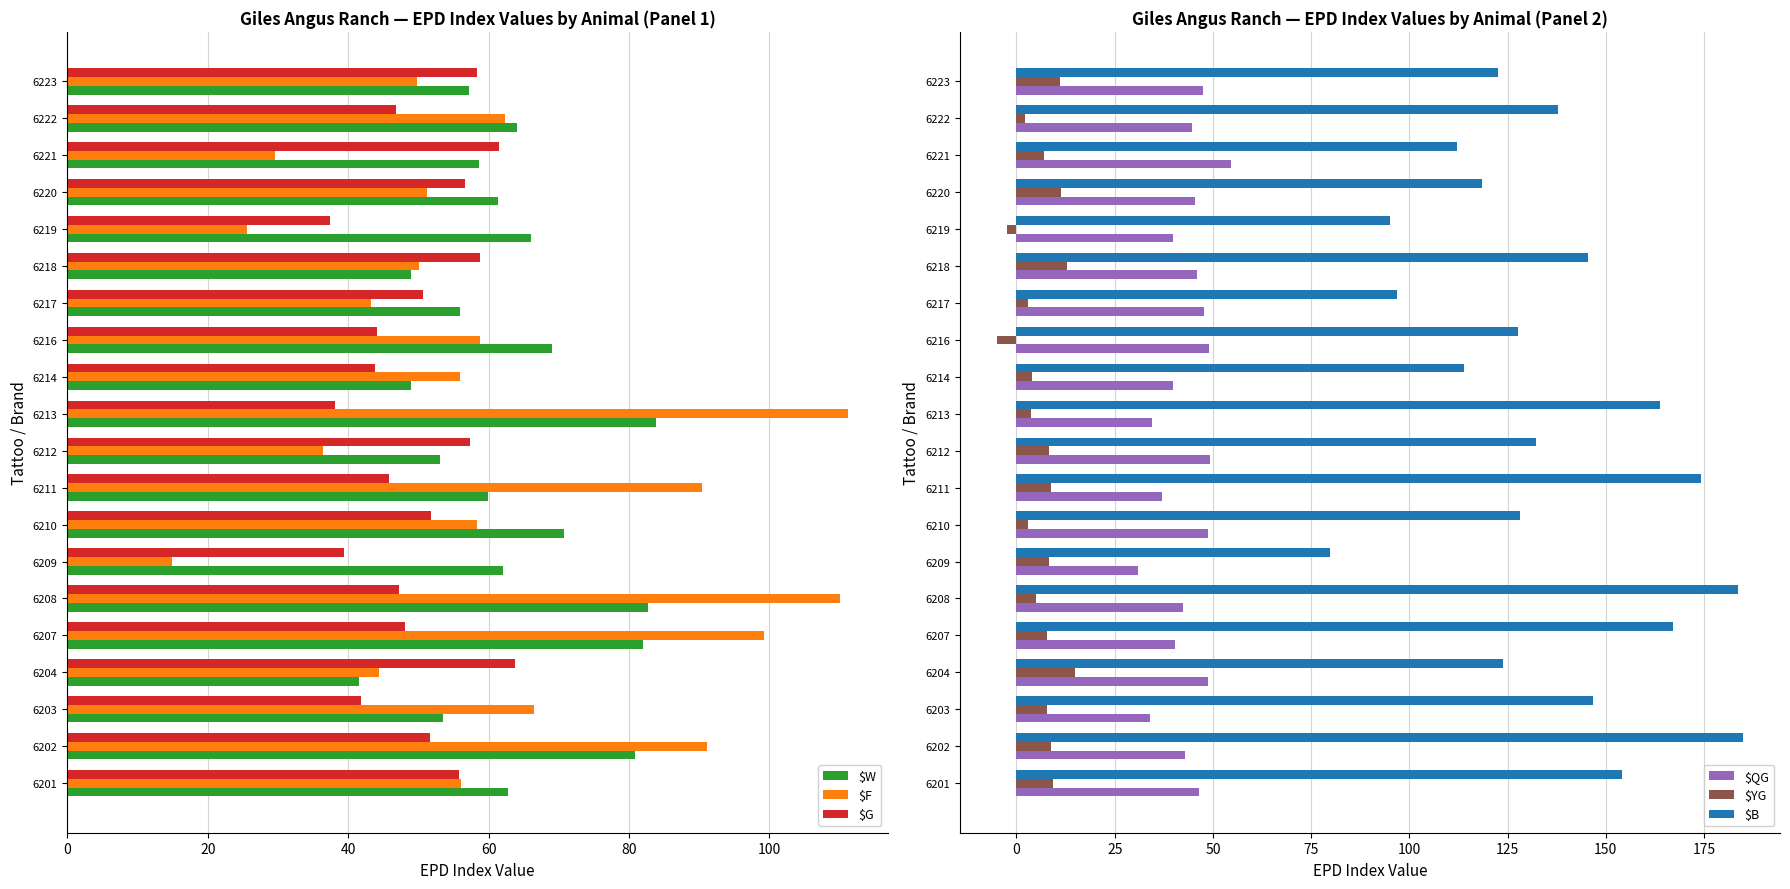

Which category has the lowest value in the $F series?

6209